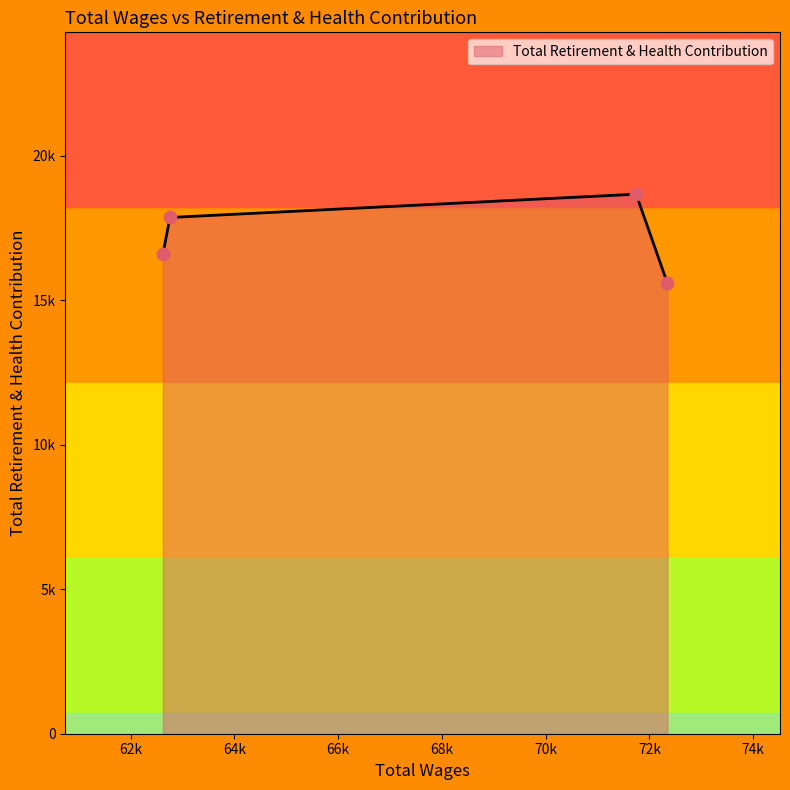

Is this an area chart (filled region under the line)?

Yes